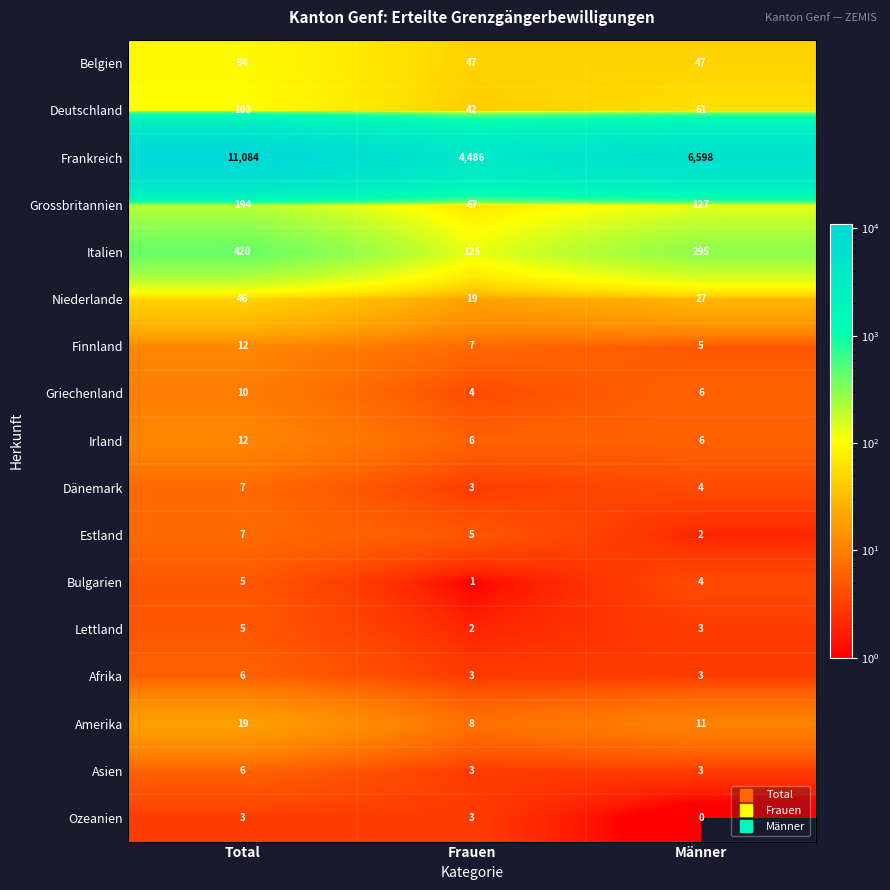

At which label is Dänemark closest to 5?

Männer